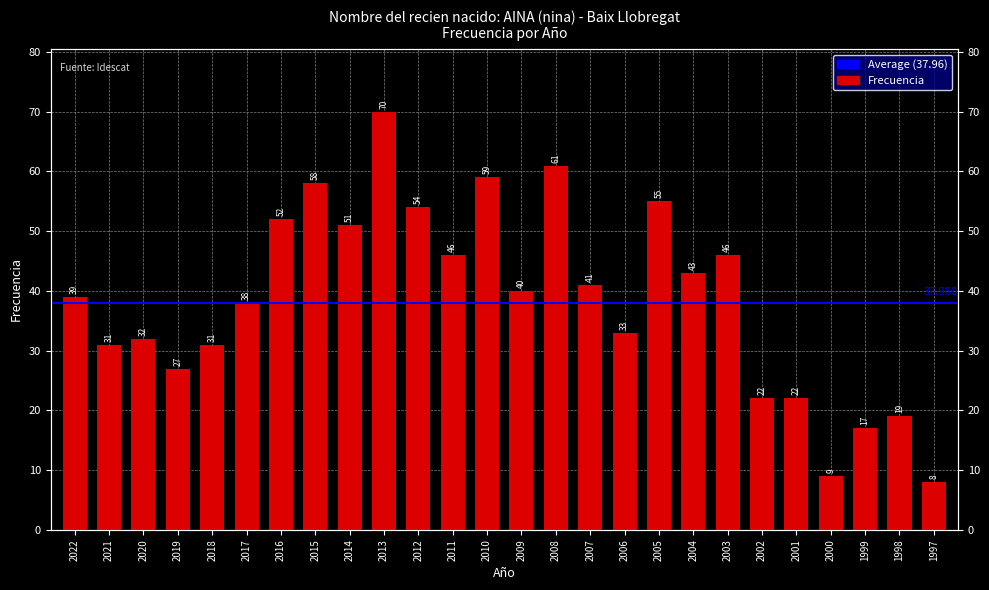

How many bars are there in total?

26